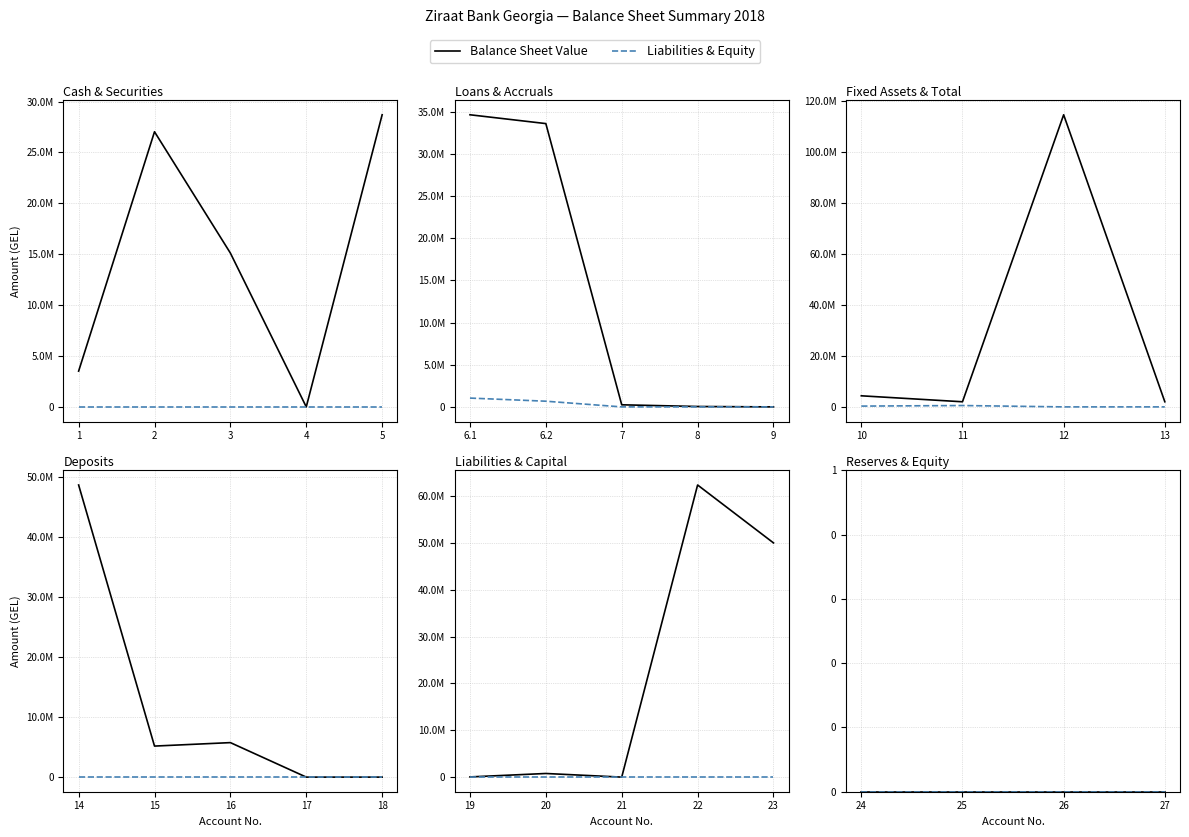

At which label is Balance Sheet Value closest to 57316123?

22